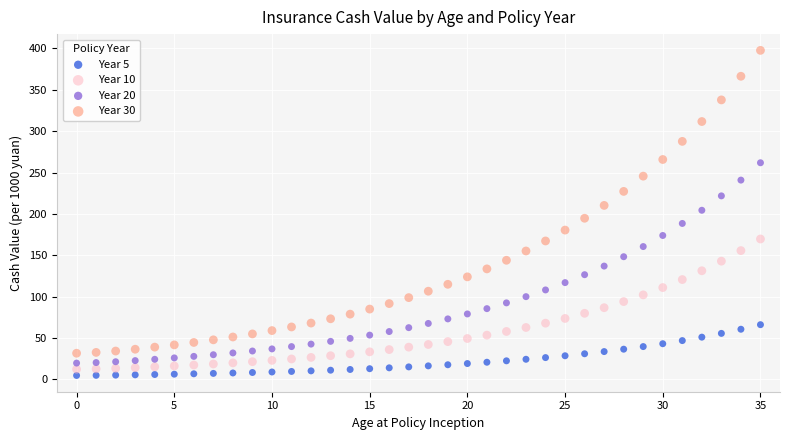

Which series has the largest Y range (max minus min)?

Year 30